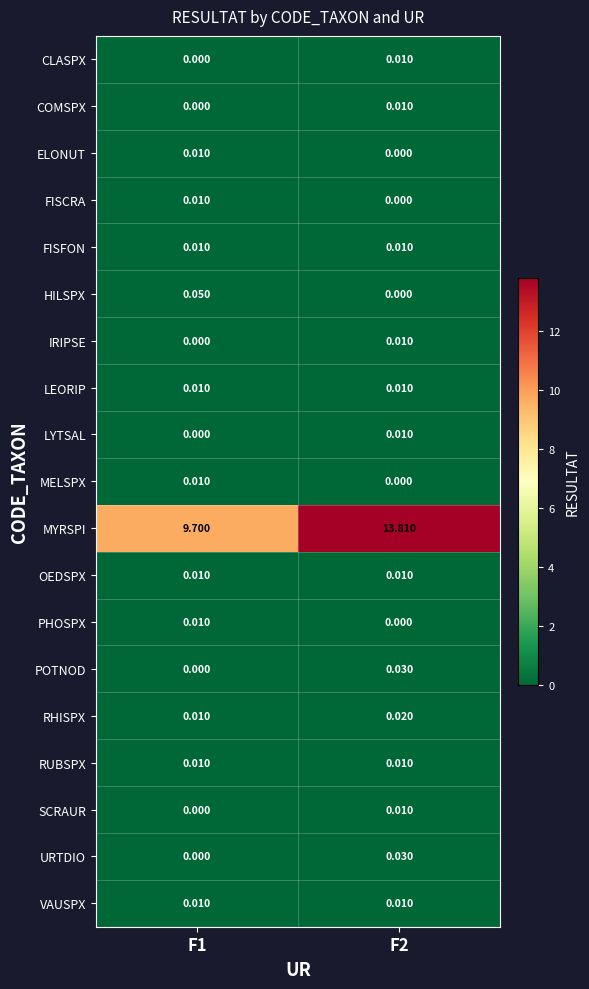

Which series has the largest total across all categories?

MYRSPI